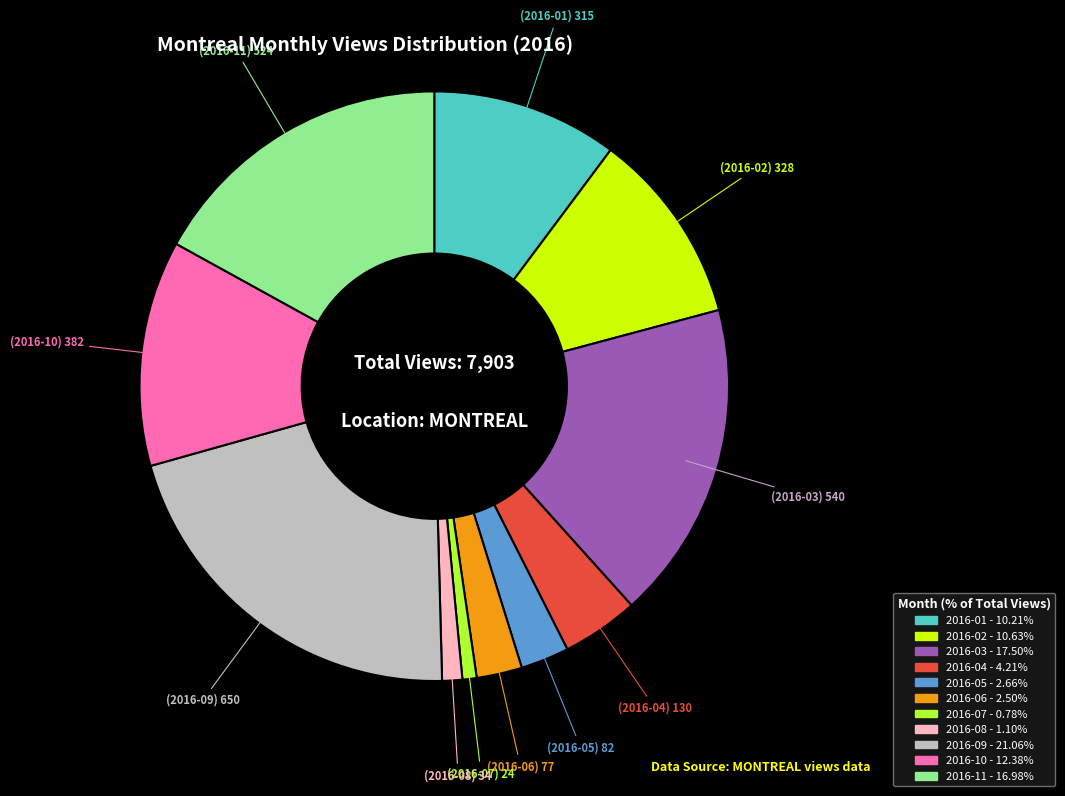

Between 2016-09 and 2016-07, which is larger?

2016-09